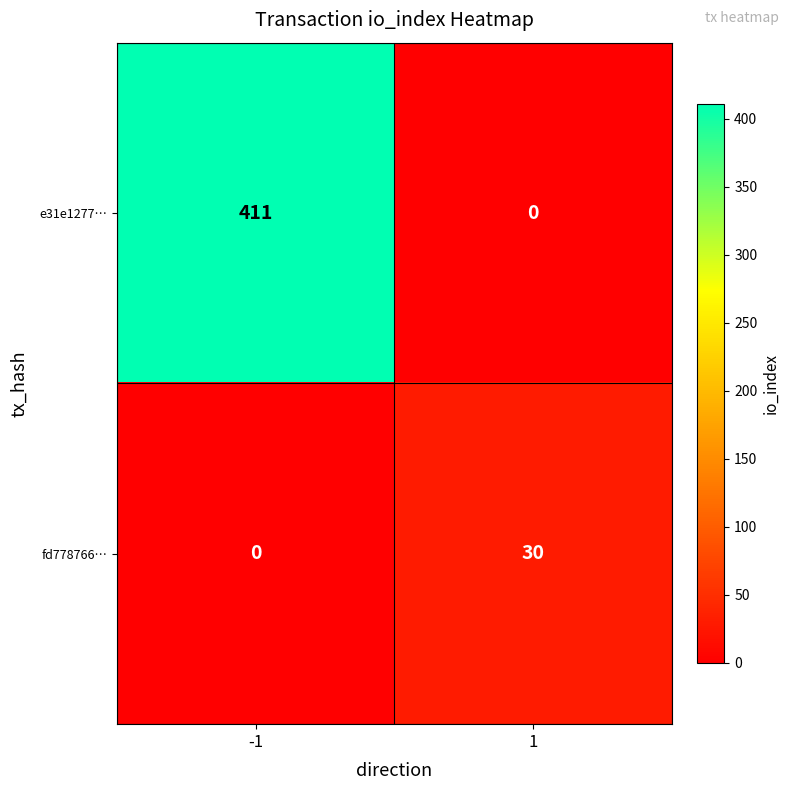

What is the average value of the fd778766… series?

15